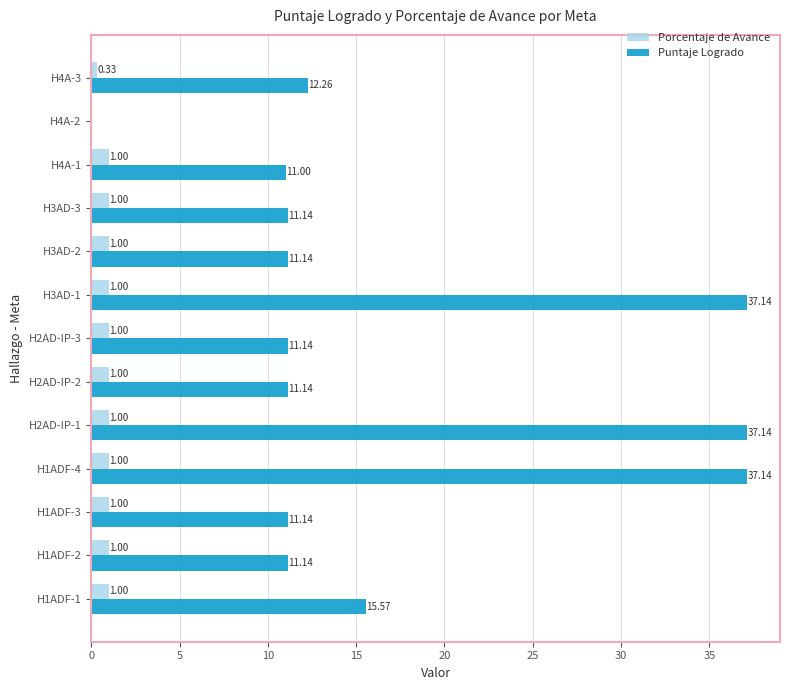

What is the sum of the Porcentaje de Avance values at H1ADF-2 and H3AD-1?

2.0